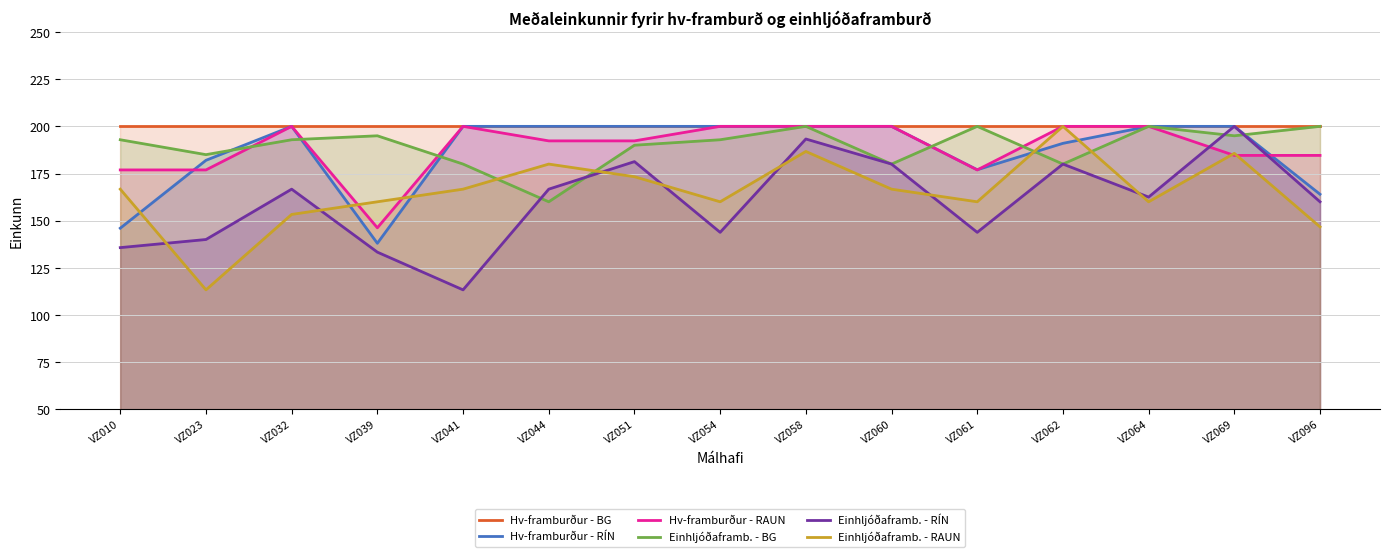

What is the value of the Einhljóðaframb. - RÍN point at the 10th from the left?

180.0